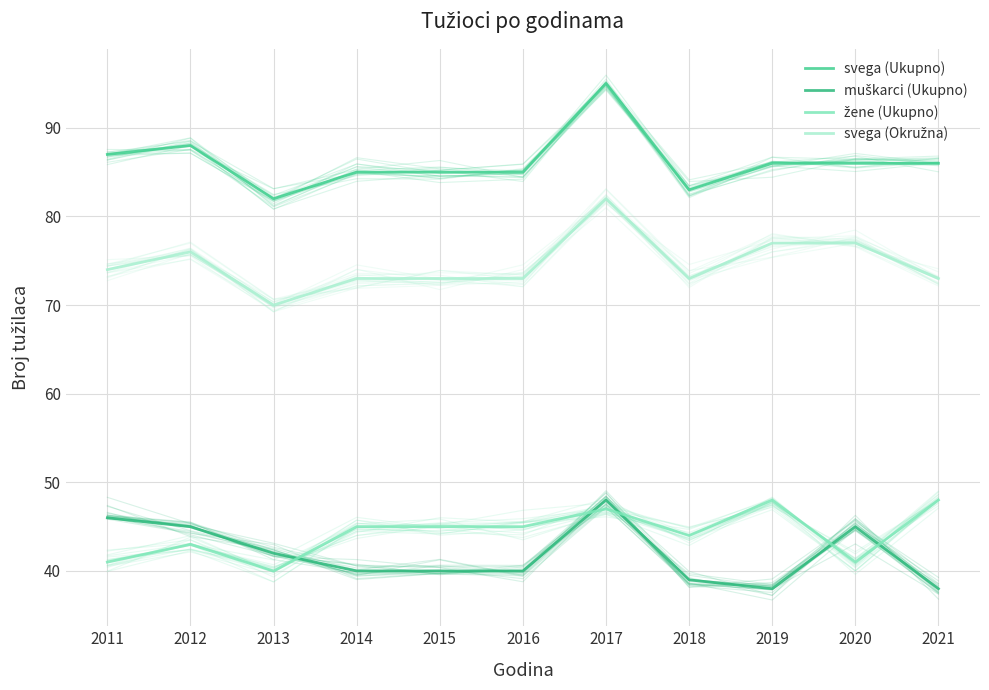

Where is žene (Ukupno) nearest to the value 44?

2018